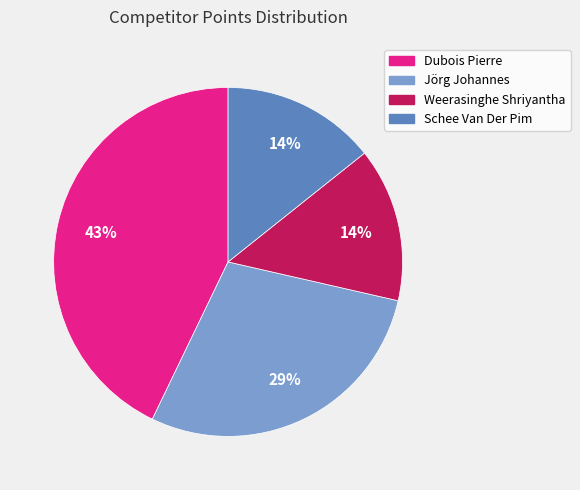

Does Schee Van Der Pim represent more than half of the total?

No